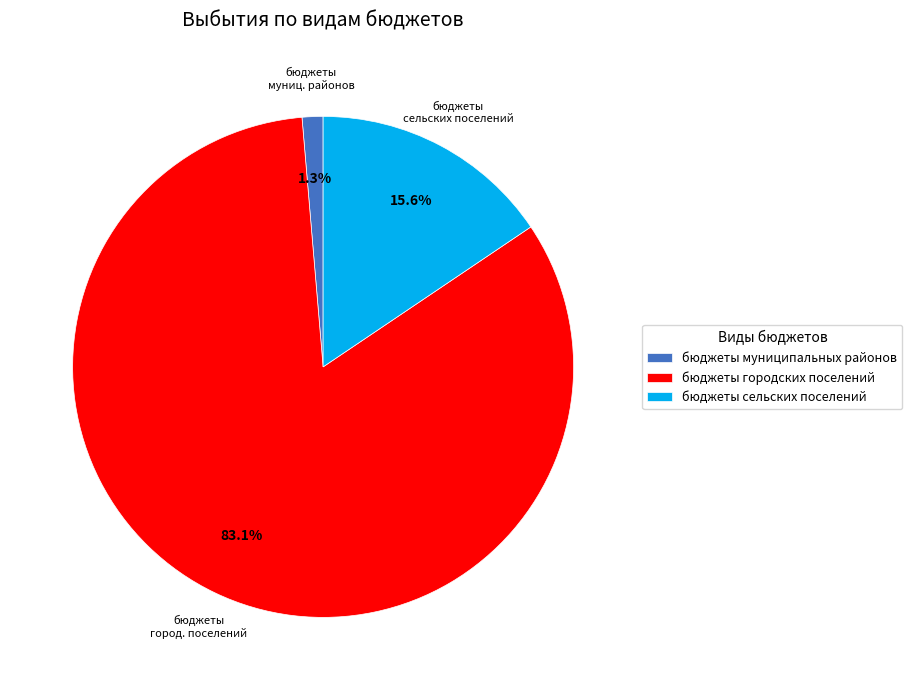

True or false: бюджеты муниципальных районов accounts for 1% of the total.

True